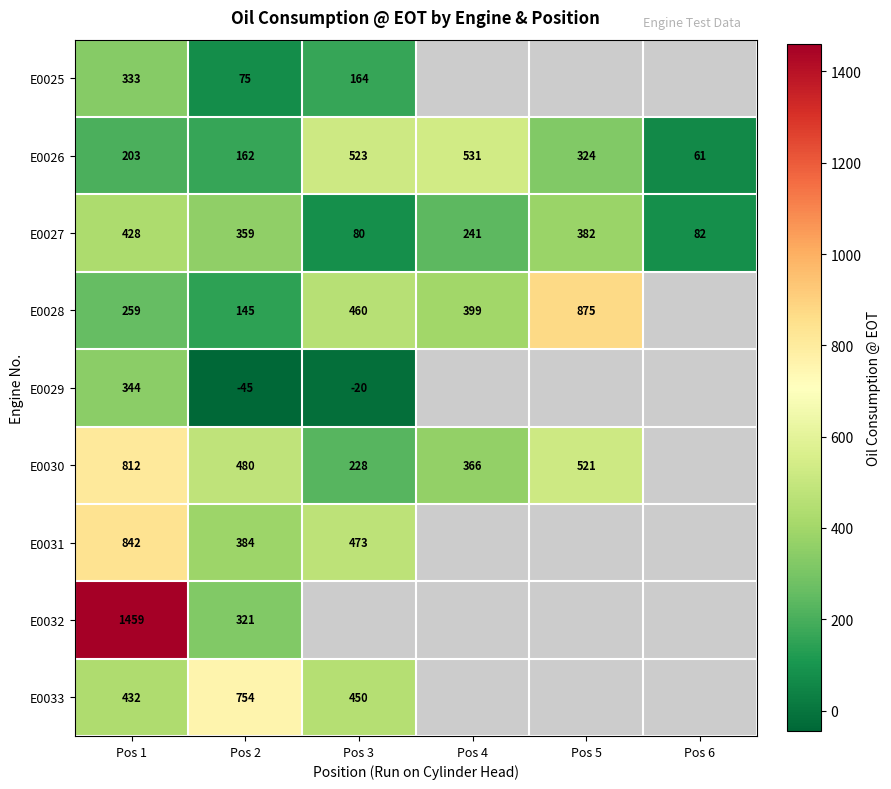

True or false: E0031 has a value of 1174 at Pos 1.

False